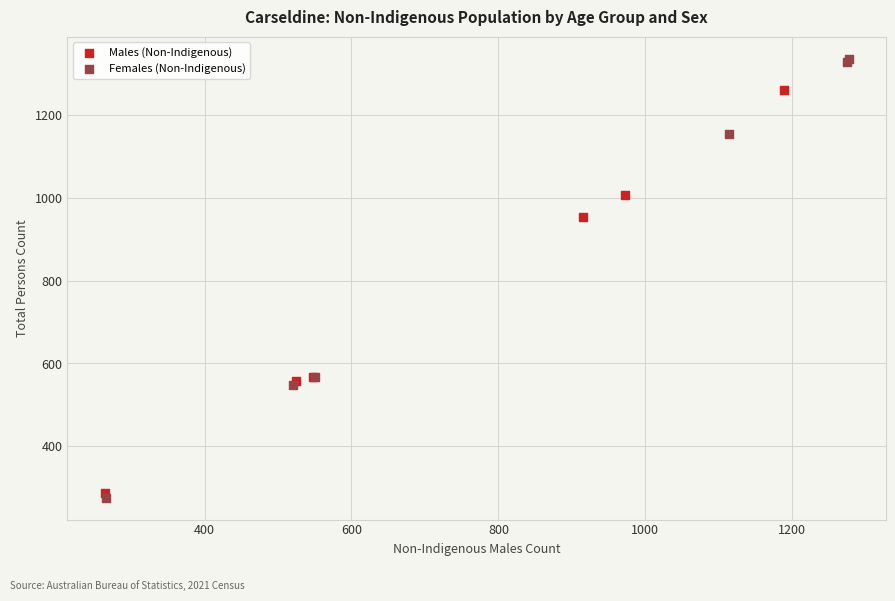

Which series contains the highest Y value?

Females (Non-Indigenous)